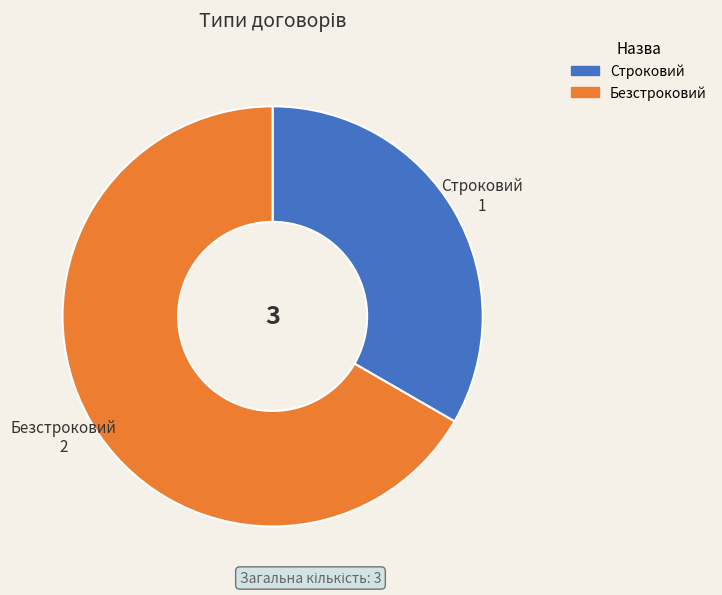

What is the smallest slice in the pie chart?

Строковий